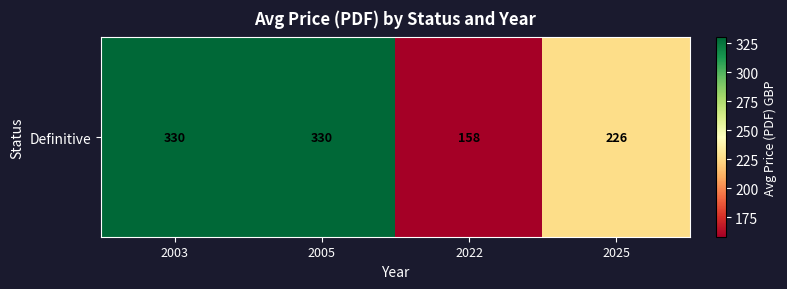

How many values are between 226 and 330?

3